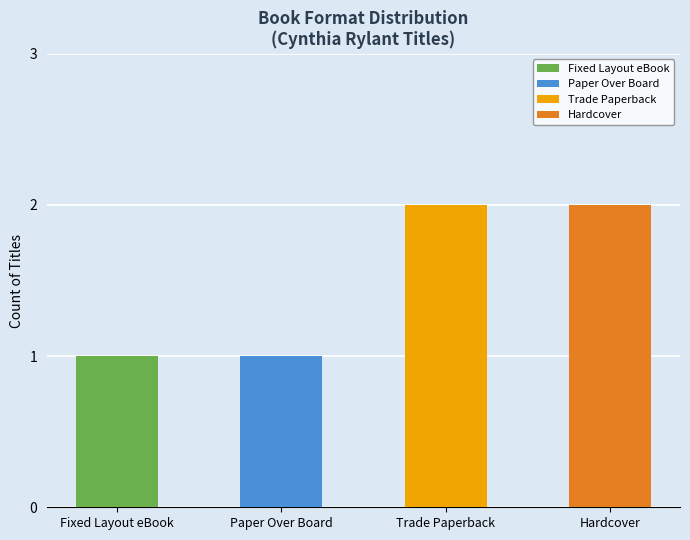

What is the greatest value displayed?

2